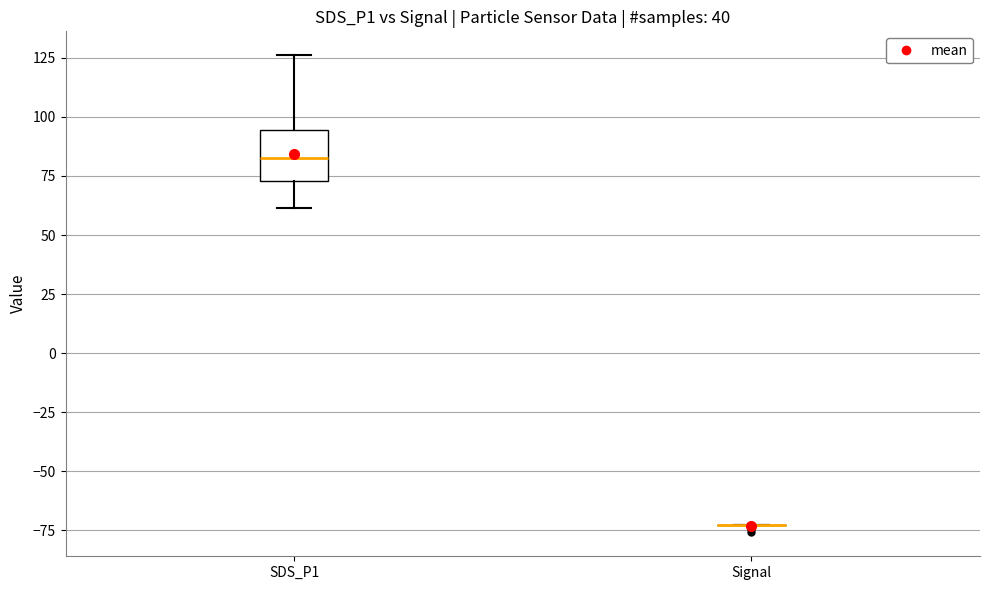

Comparing the boxes themselves (not the whiskers), which one is the tallest?

SDS_P1